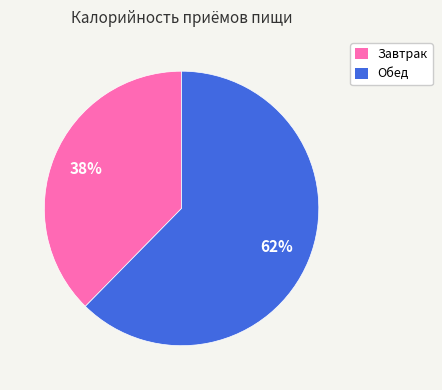

Which has a higher value, Завтрак or Обед?

Обед